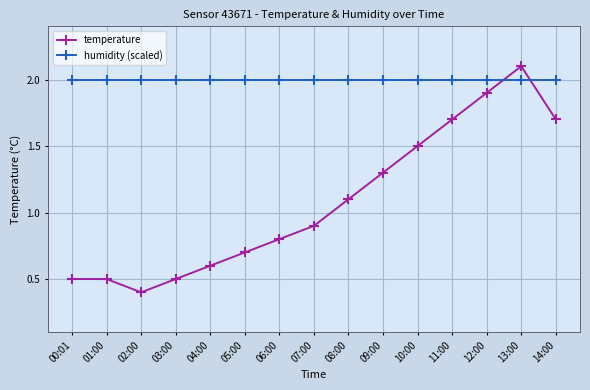

What is the minimum value shown in the chart?

0.4